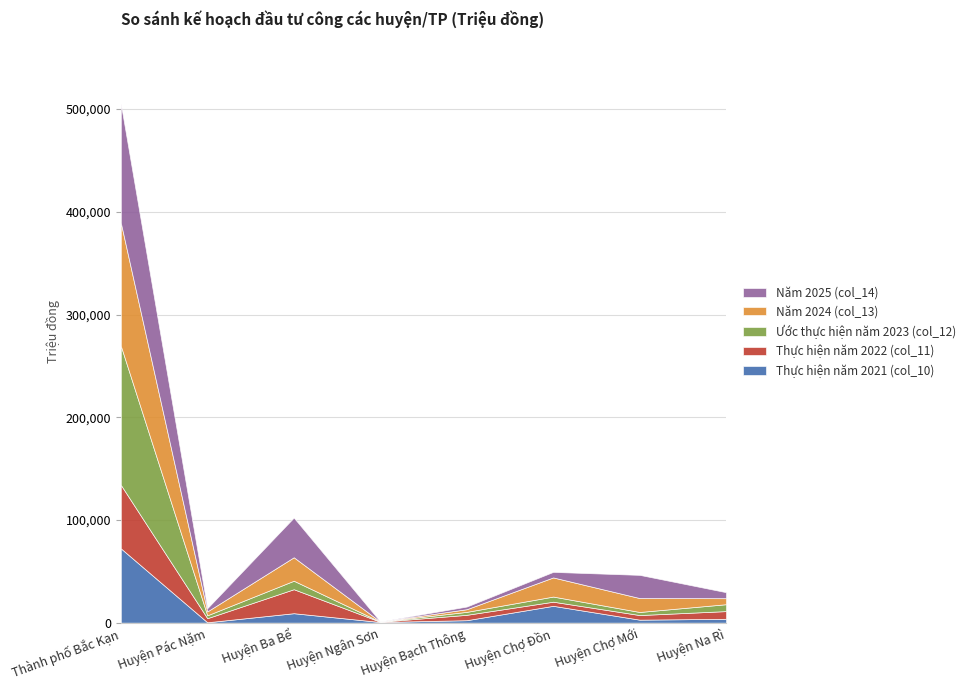

How many lines are shown in the chart?

5